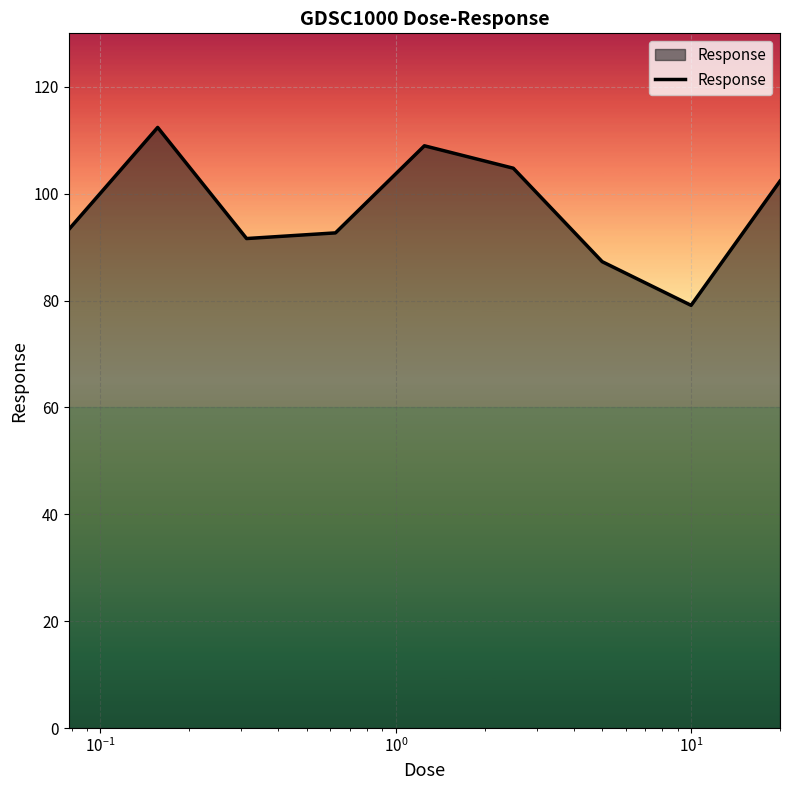

How many interior local peaks (higher than both neighbors) does the data have?

2